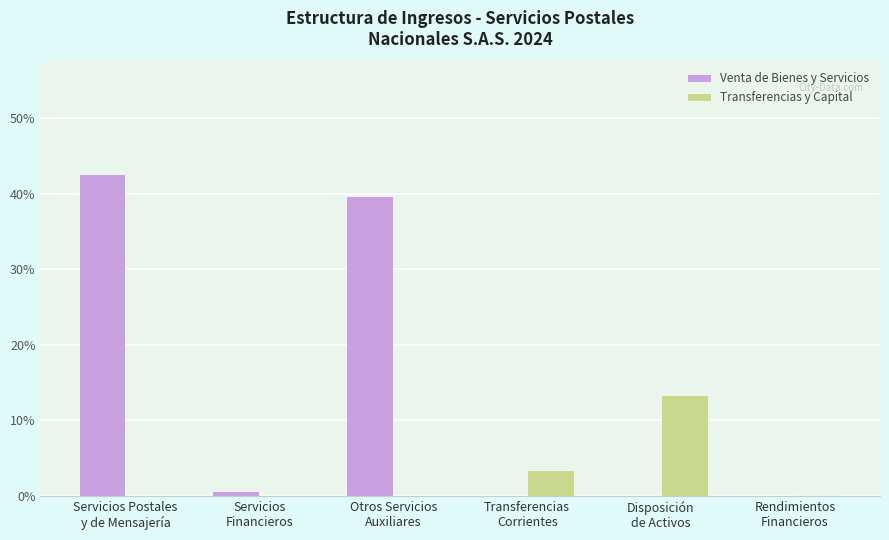

What is the sum of all Venta de Bienes y Servicios values?

83.1